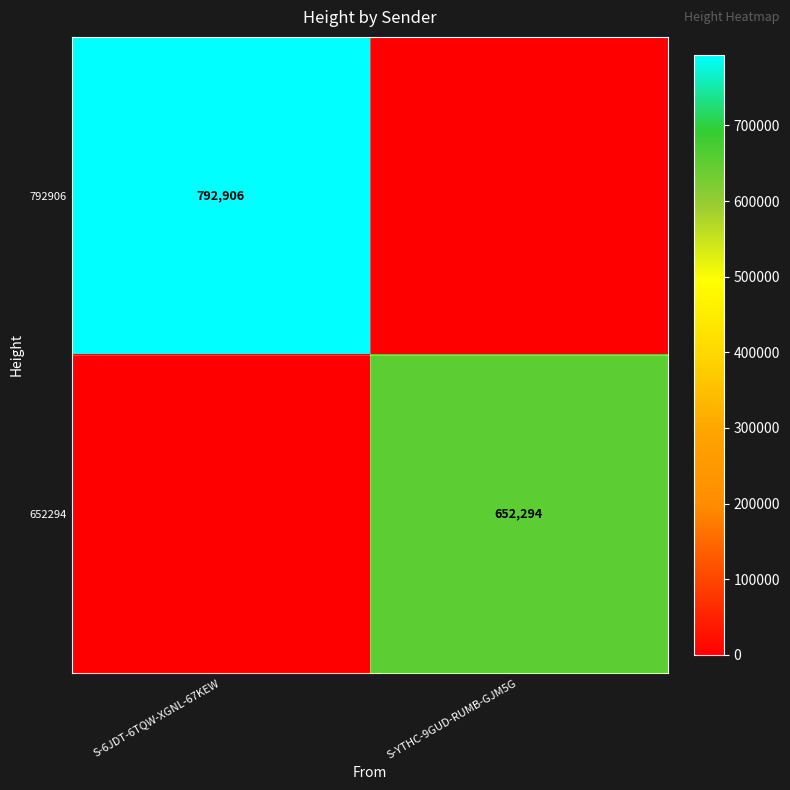

True or false: 792906 has a value of 792906 at S-6JDT-6TQW-XGNL-67KEW.

True